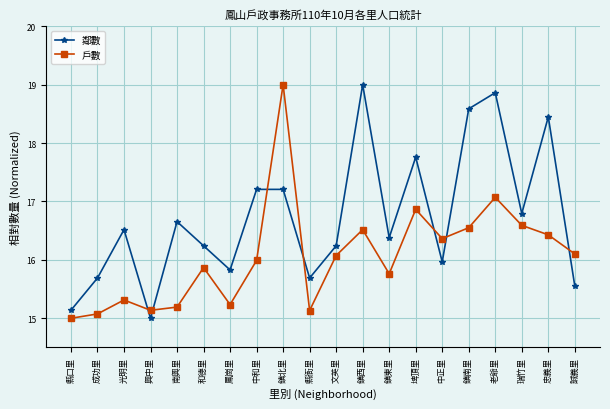

Between which two adjacent categories do 戶數 and 鄰數 first intersect?

光明里 and 興中里